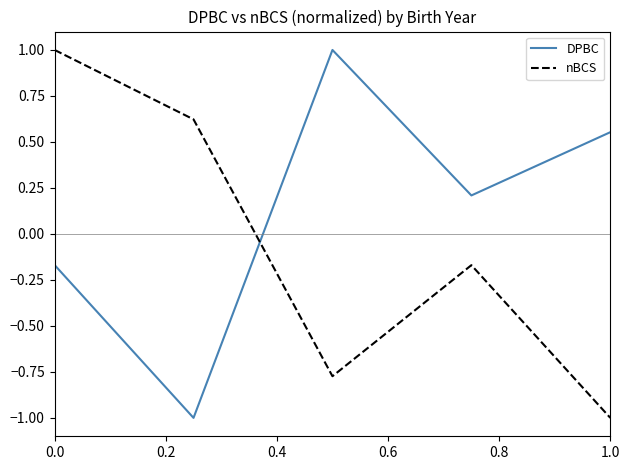

True or false: DPBC and nBCS cross at least once.

True